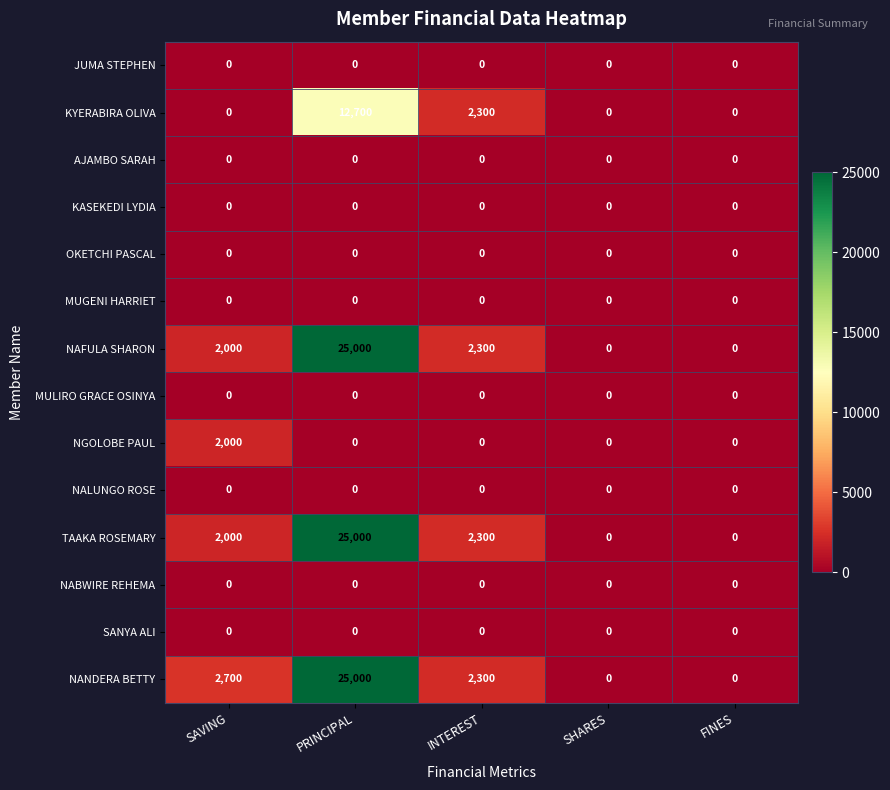

At which category is the sum across all series the highest?

PRINCIPAL